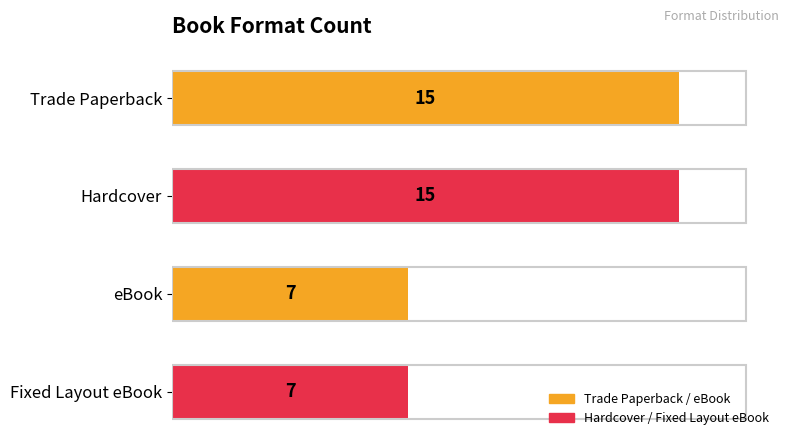

What position from the top is eBook?

3